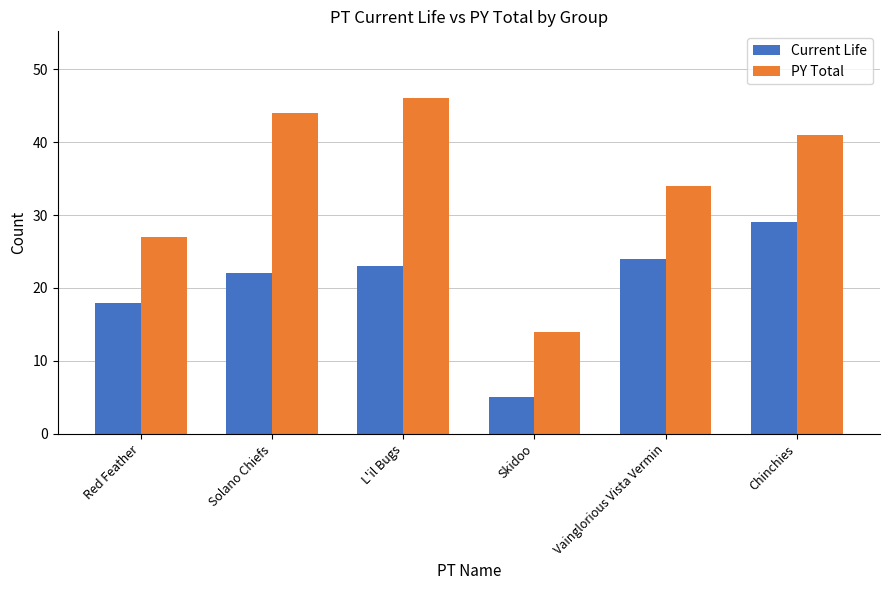

Which series has the largest range (max minus min)?

PY Total